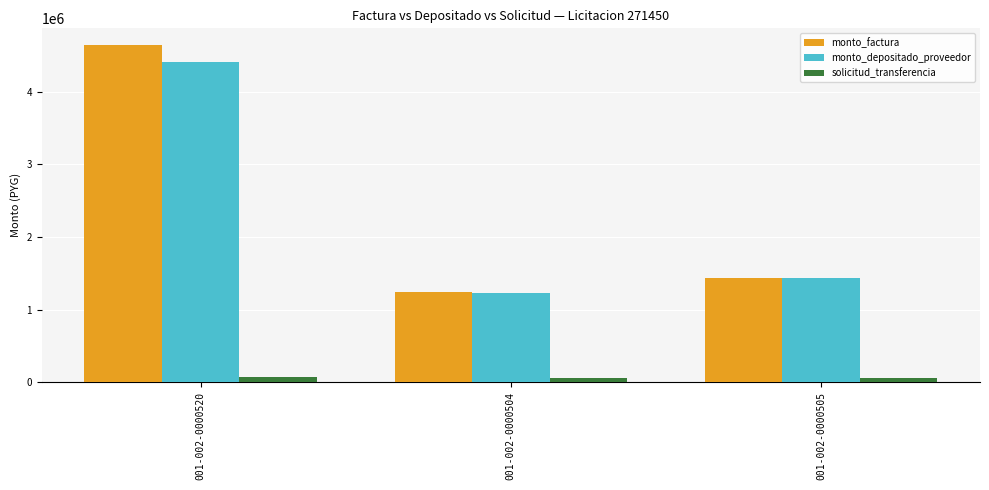

Are the bars grouped side by side (vs. stacked)?

Yes